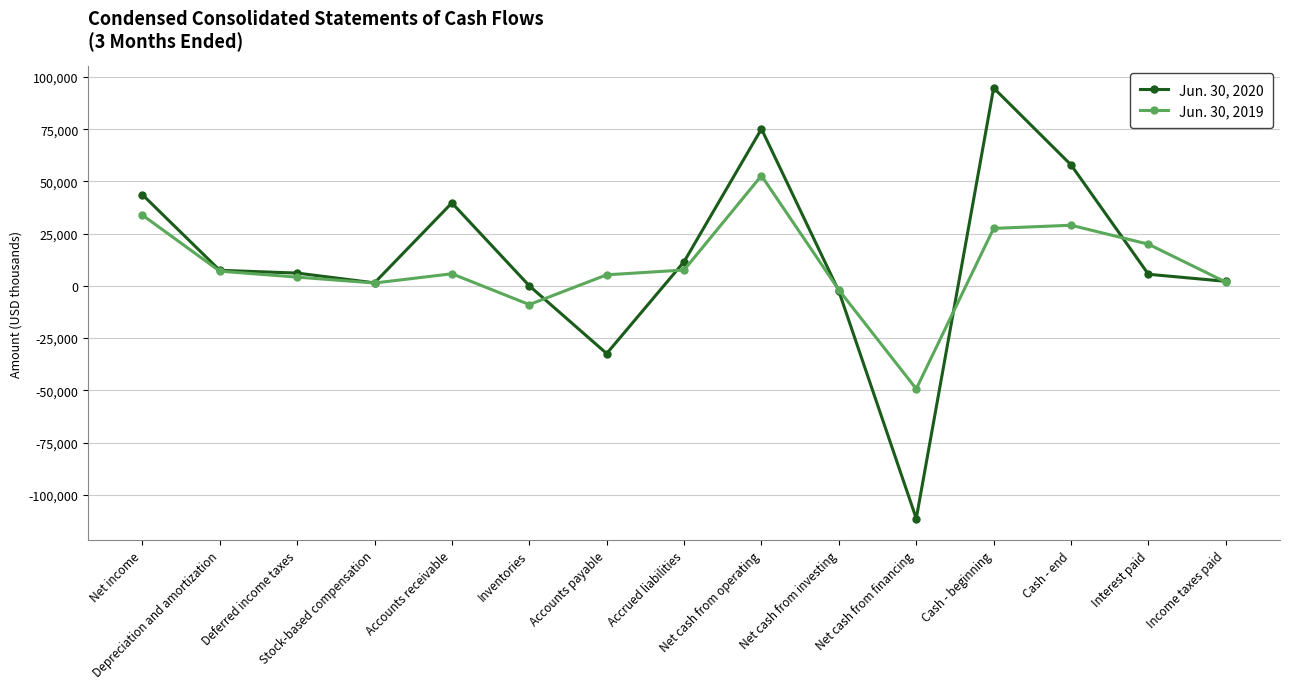

Which series has the widest spread of values?

Jun. 30, 2020